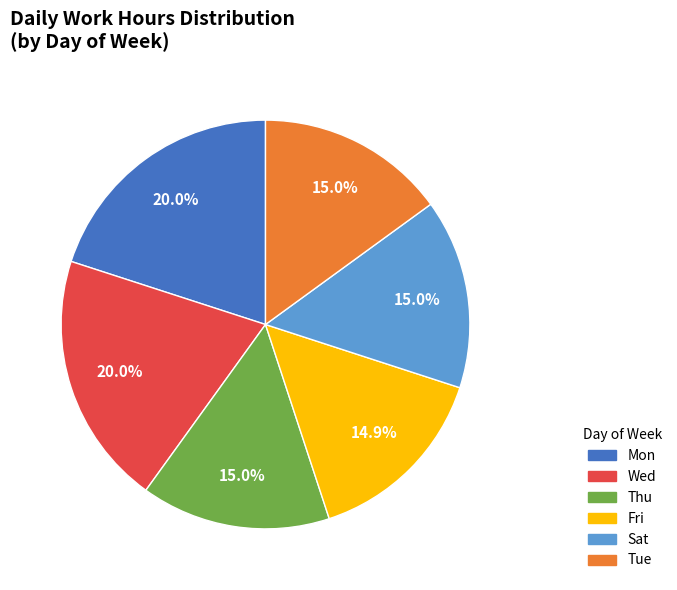

Is there any slice that represents more than half of the pie?

No